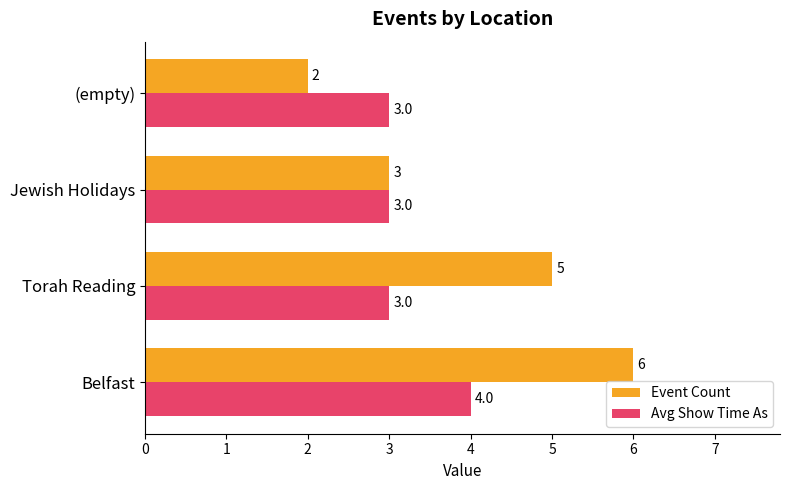

What is the highest value of the Avg Show Time As series?

4